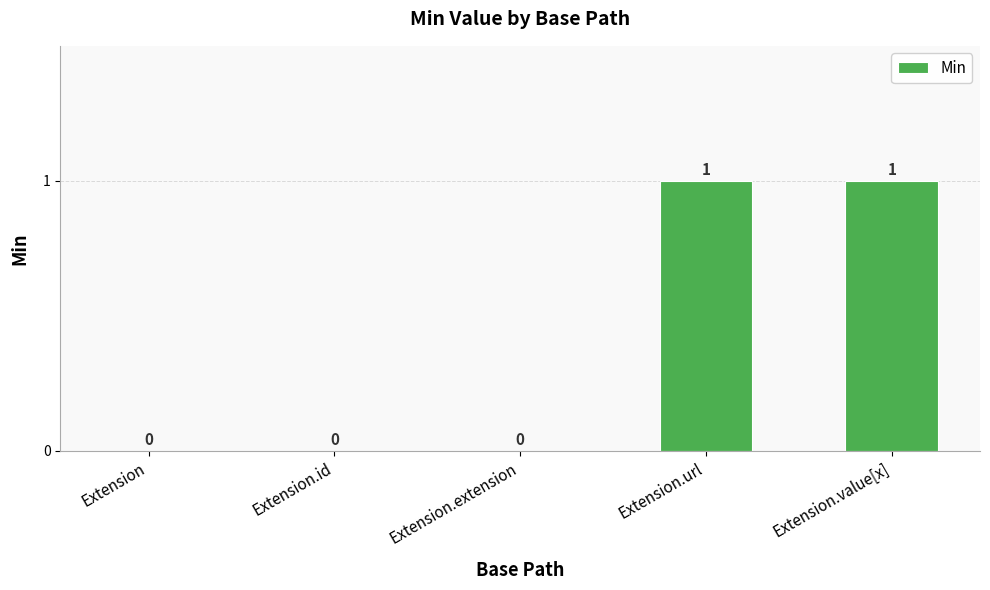

What is the change in value from Extension.id to Extension.url?

+1